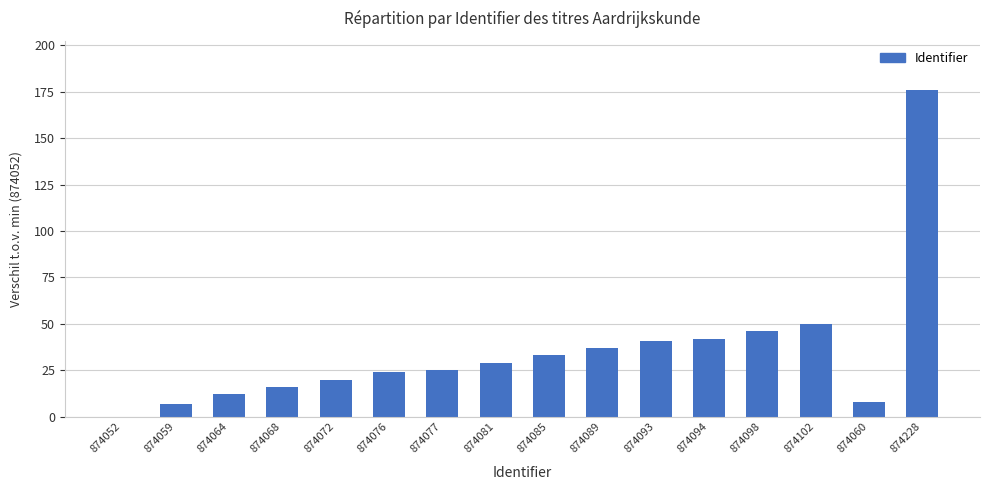

Which label corresponds to the largest value in the chart?

874228